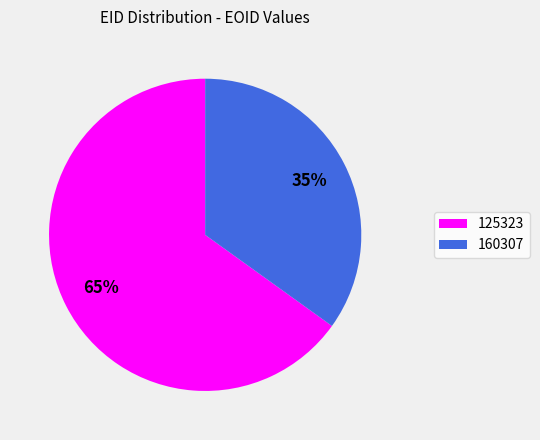

Is there a majority slice in this chart?

Yes